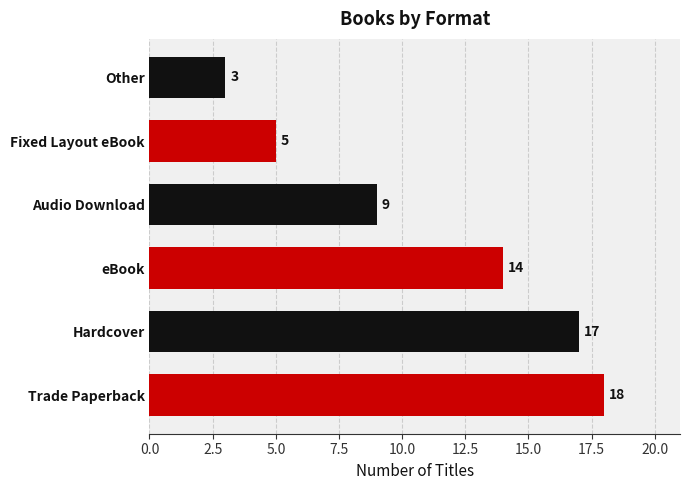

What is the greatest value displayed?

18